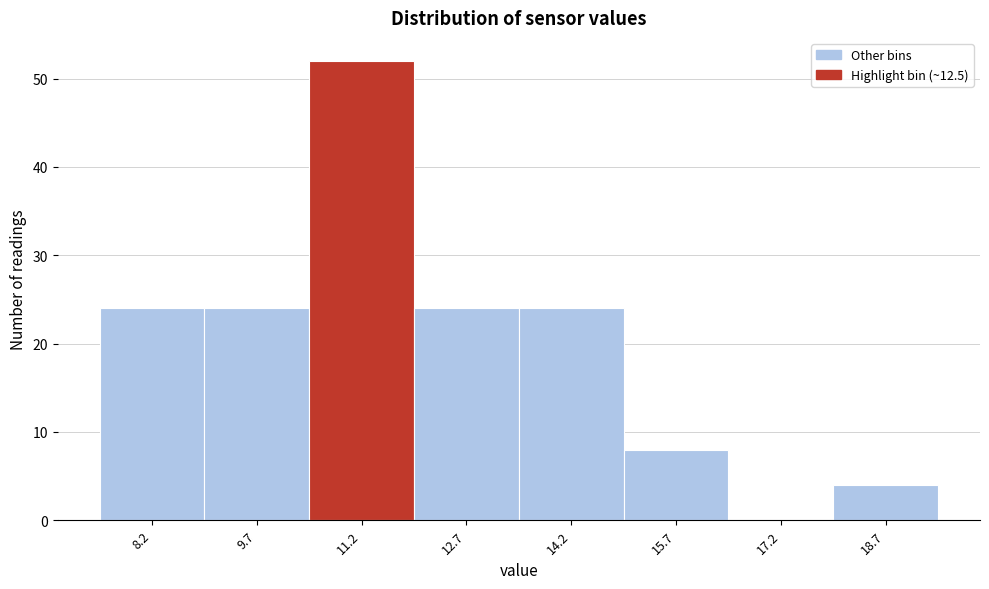

Reading right to left, list all the values displayed in this chart.

18.7=4	17.2=0	15.7=8	14.2=24	12.7=24	11.2=52	9.7=24	8.2=24